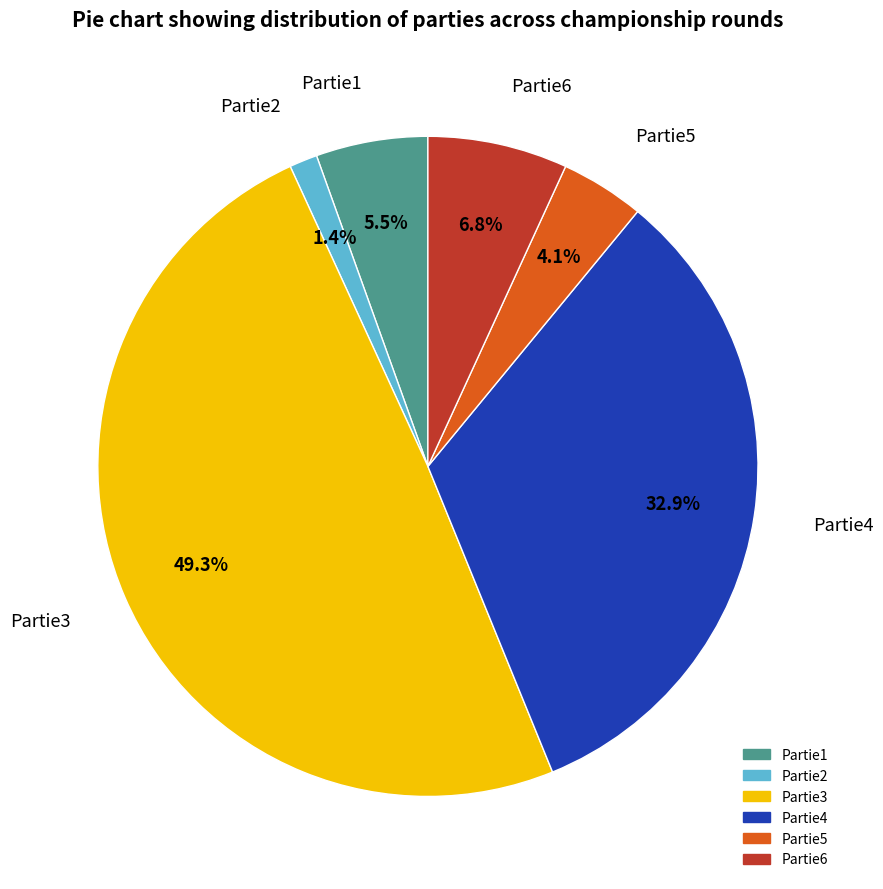

Does Partie2 represent more than half of the total?

No